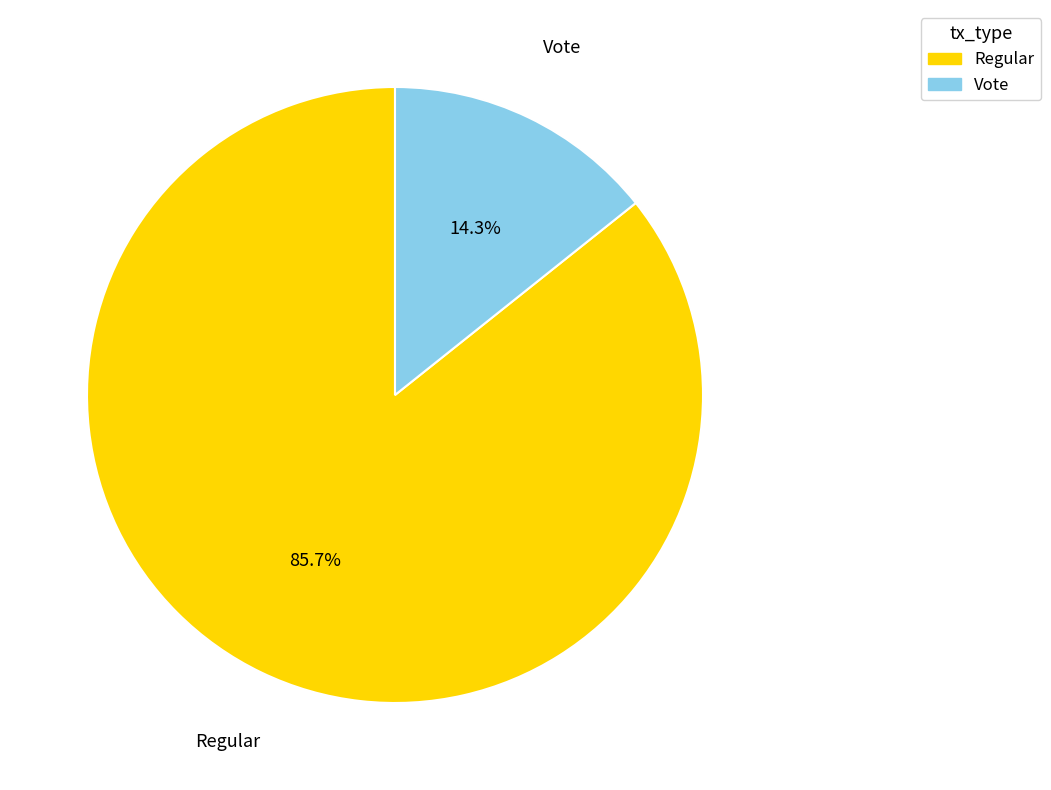

Between Vote and Regular, which is larger?

Regular